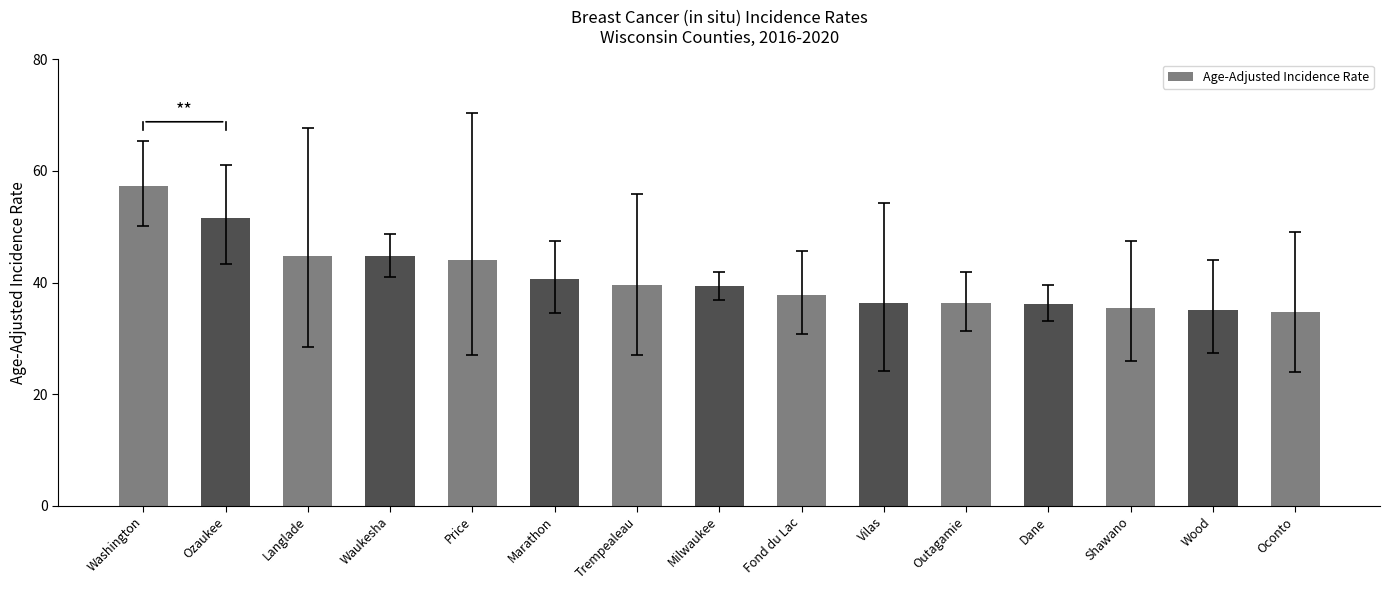

What is the minimum value shown in the chart?

34.8